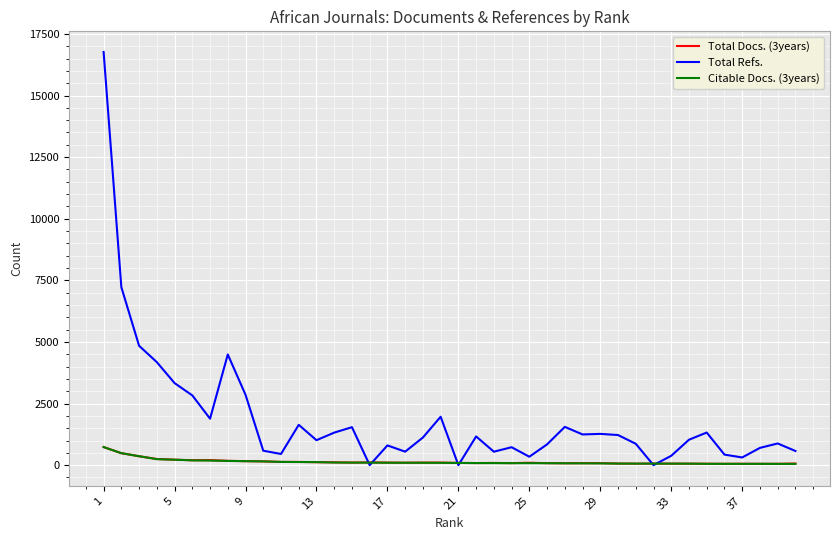

What is the maximum value for Total Refs.?

16767